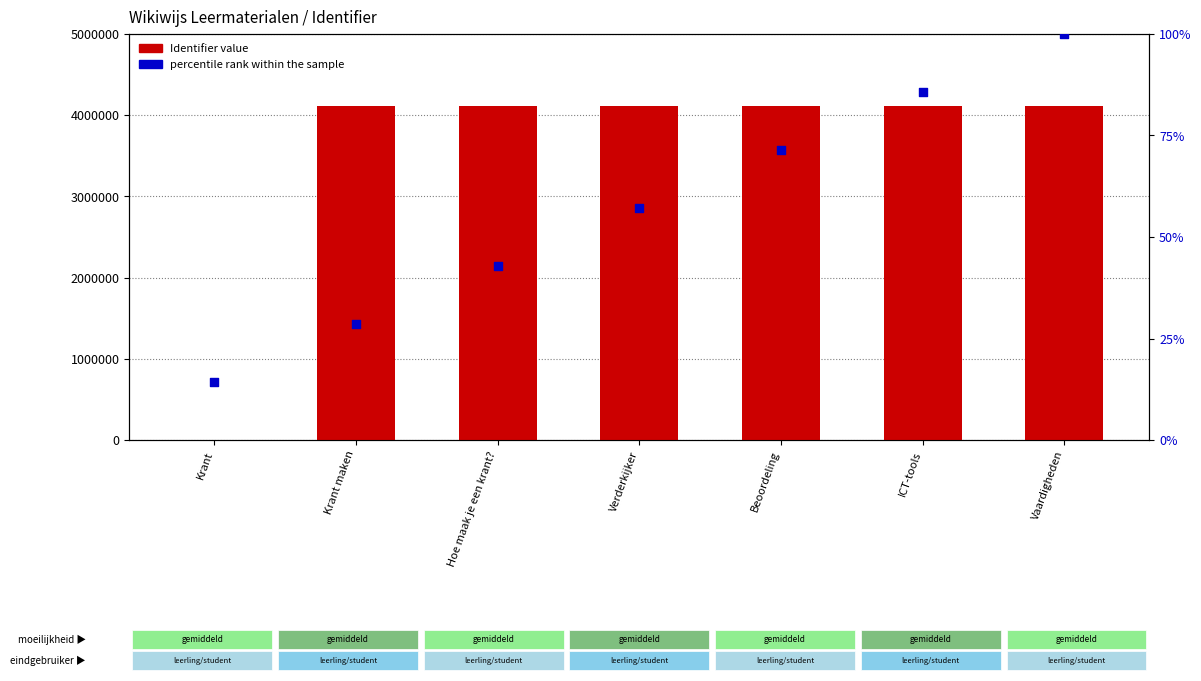

Is the value of percentile rank within the sample at ICT-tools greater than the value of Identifier at Vaardigheden?

No